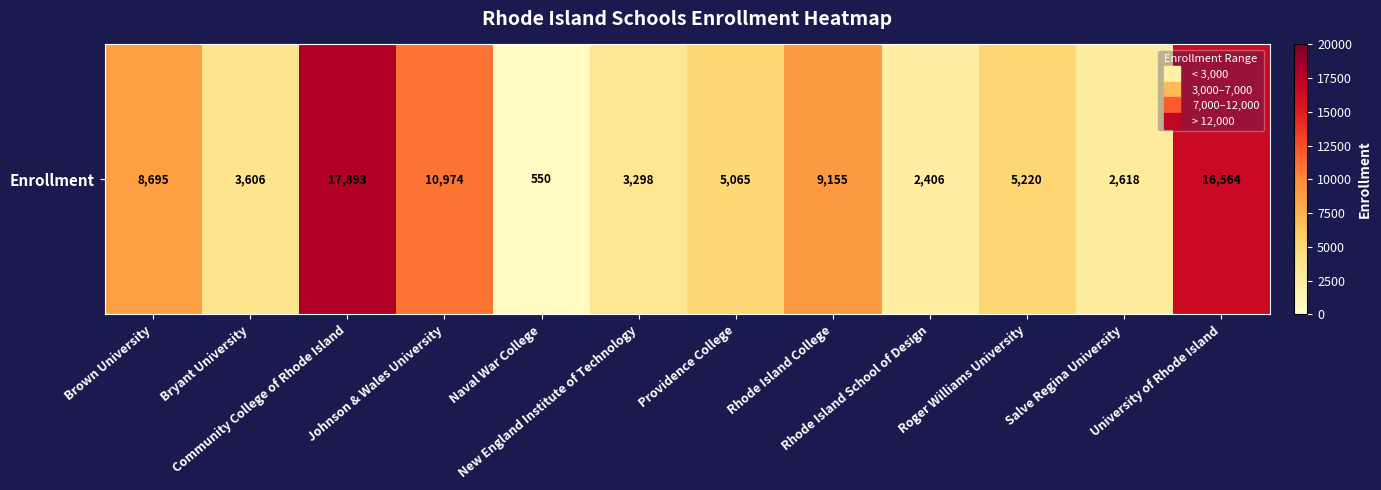

What is the maximum value shown in the chart?

17893